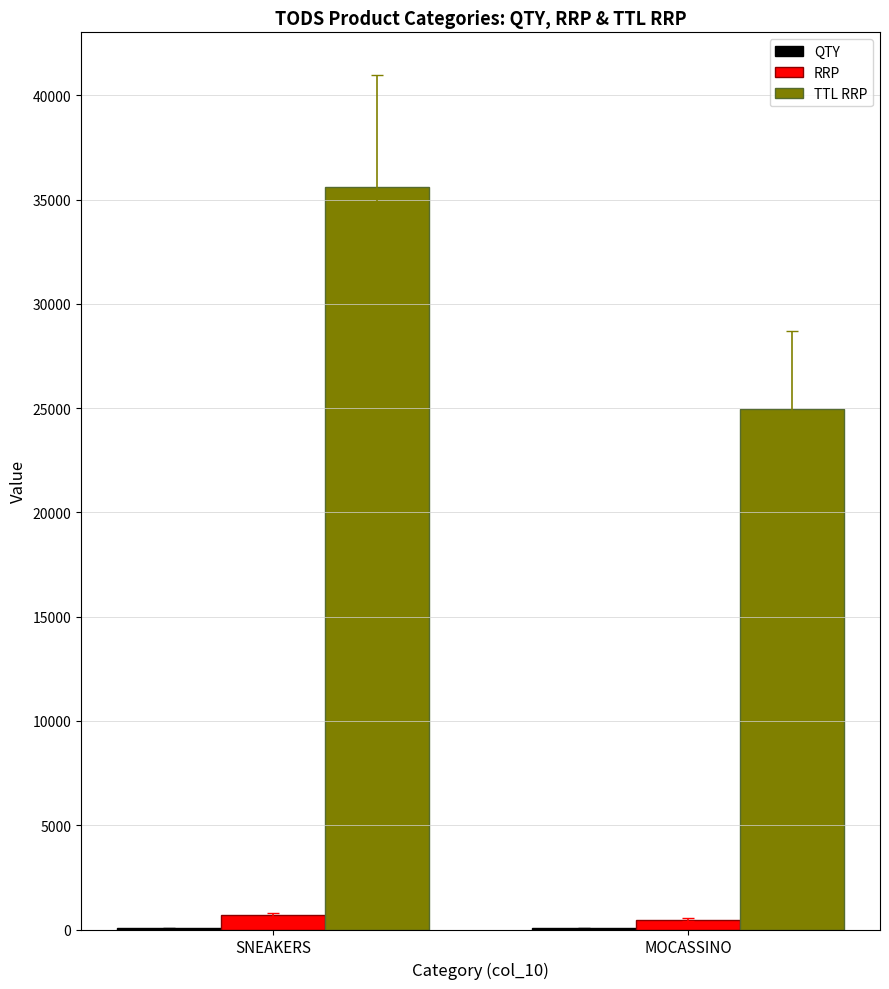

How many TTL RRP values are between 24936 and 35628?

2